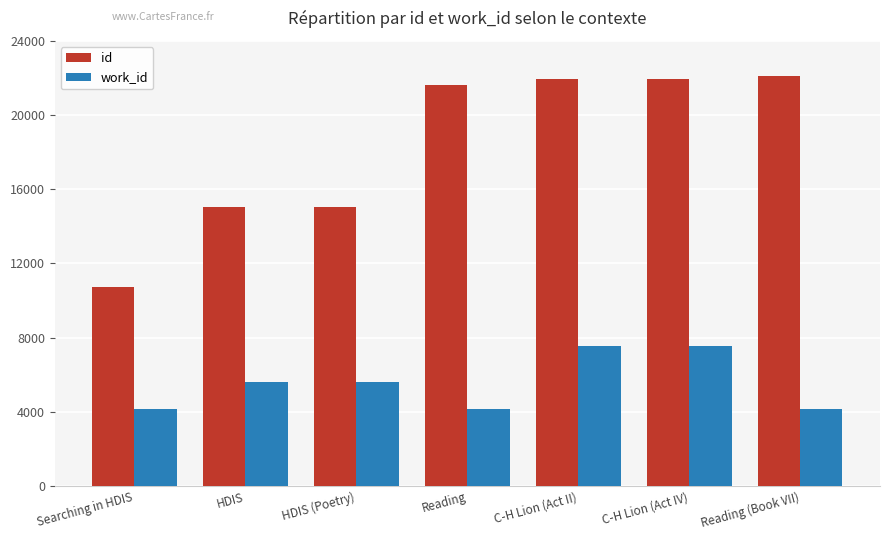

What is the value of the work_id bar at the 1st from the left?

4153